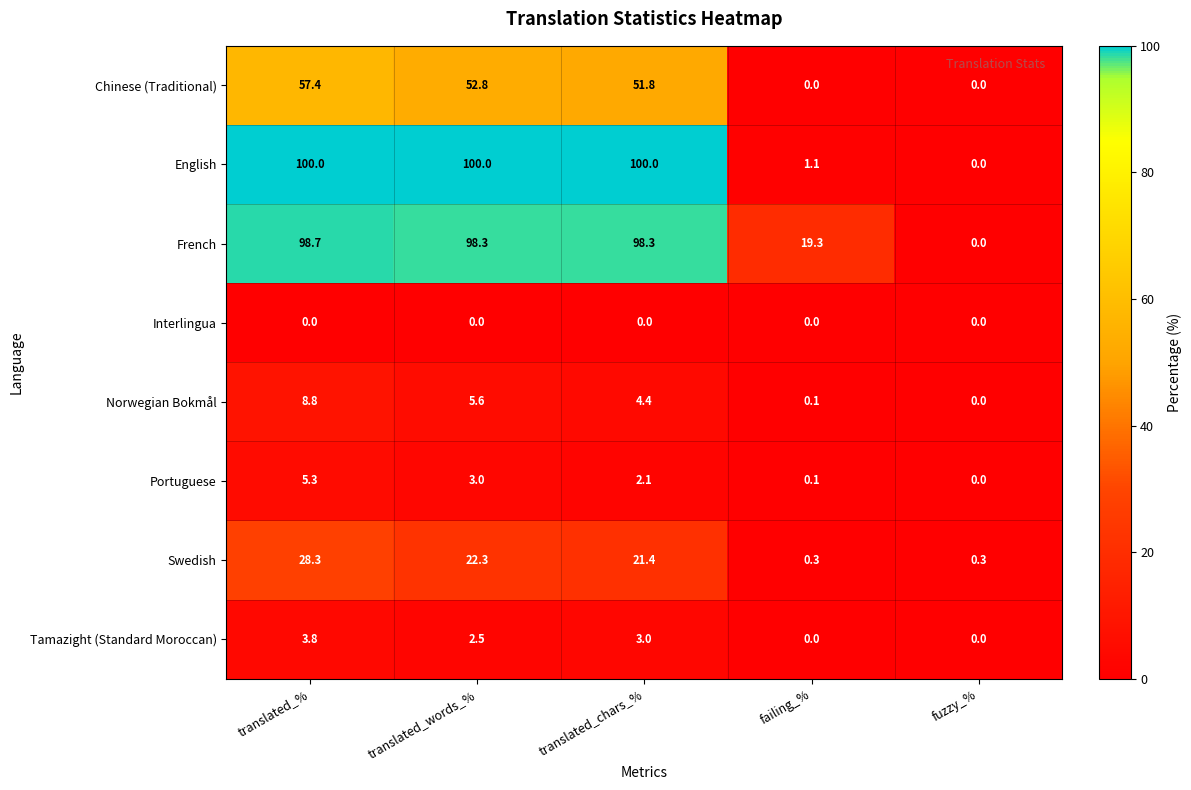

At translated_chars_%, list the series in order from smallest to largest.

Interlingua, Portuguese, Tamazight (Standard Moroccan), Norwegian Bokmål, Swedish, Chinese (Traditional), French, English